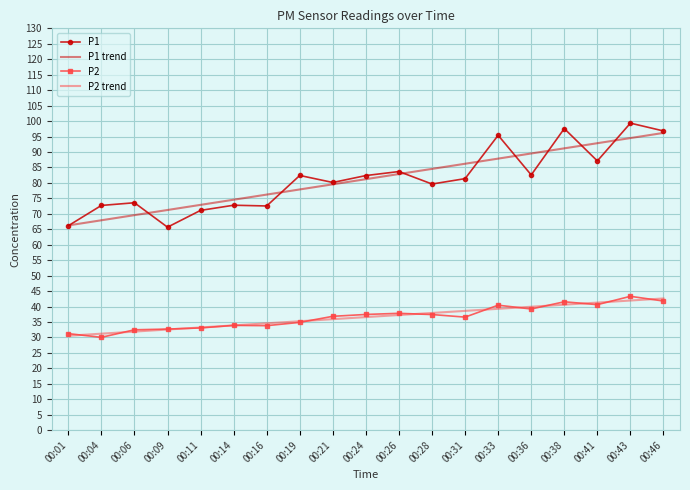

True or false: P1 trend and P2 cross at least once.

False